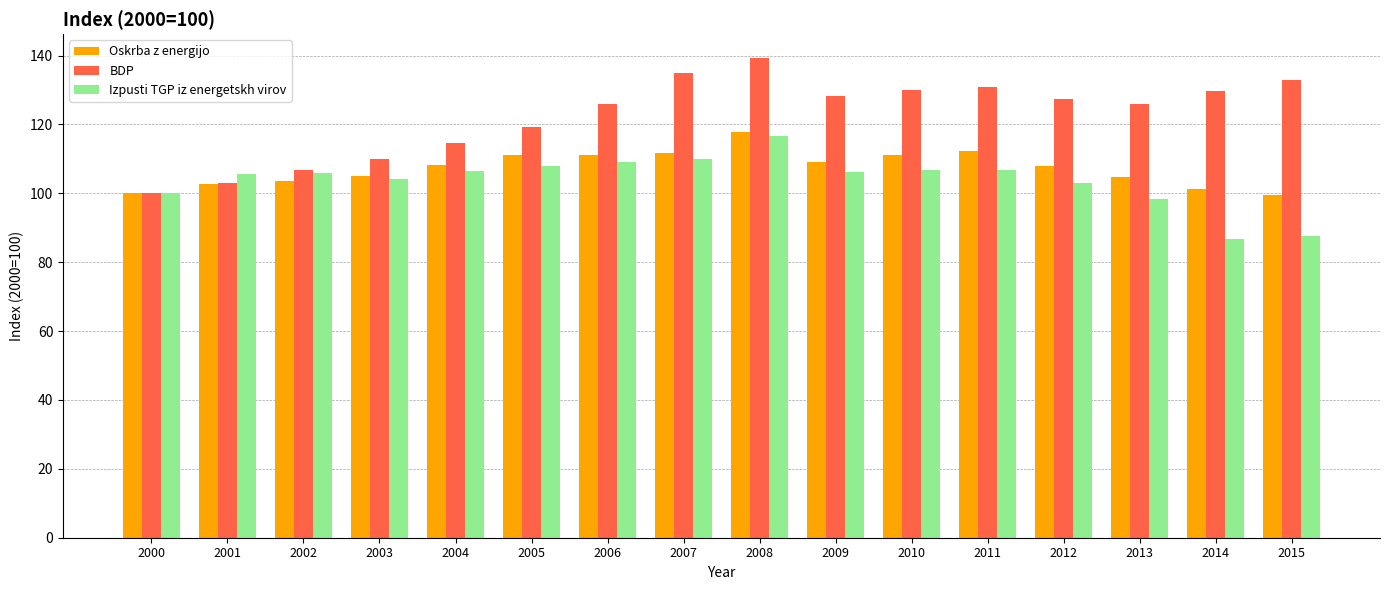

Which label corresponds to the largest value in the chart?

2008